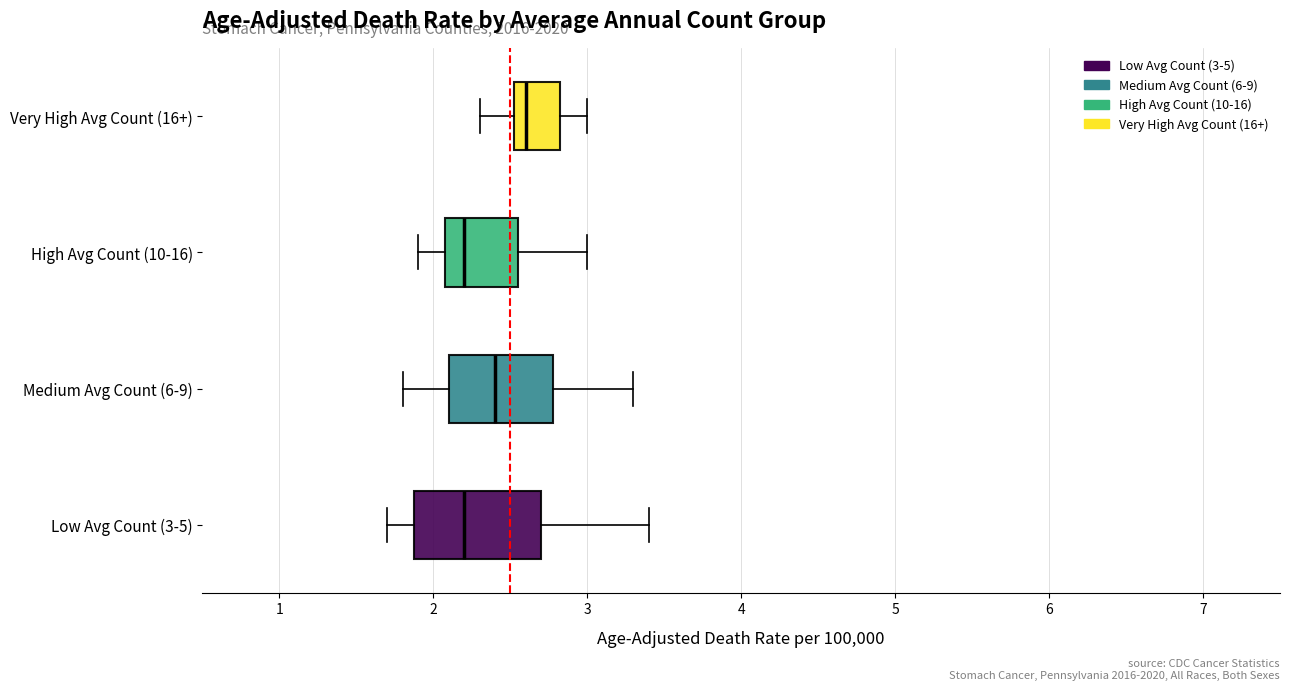

Reading bottom to top, read every box against the x-axis: the position of its median line, the range the box covers, and the ends of its whiskers. The values are not printed on the chart, so give them approximately, as read against the axis.

Low Avg Count (3-5): median 2.2, box 1.9 to 2.7, whiskers 1.7 to 3.4
Medium Avg Count (6-9): median 2.4, box 2.1 to 2.8, whiskers 1.8 to 3.3
High Avg Count (10-16): median 2.2, box 2.1 to 2.6, whiskers 1.9 to 3.0
Very High Avg Count (16+): median 2.6, box 2.5 to 2.8, whiskers 2.3 to 3.0